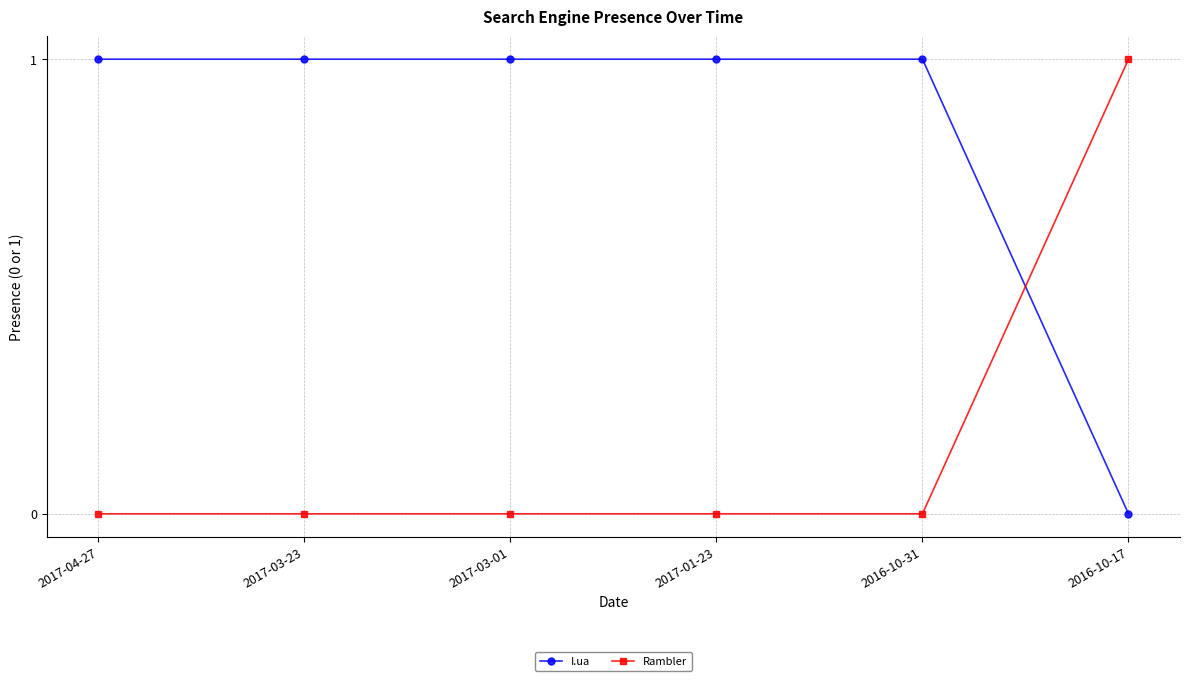

True or false: Rambler and I.ua cross at least once.

True